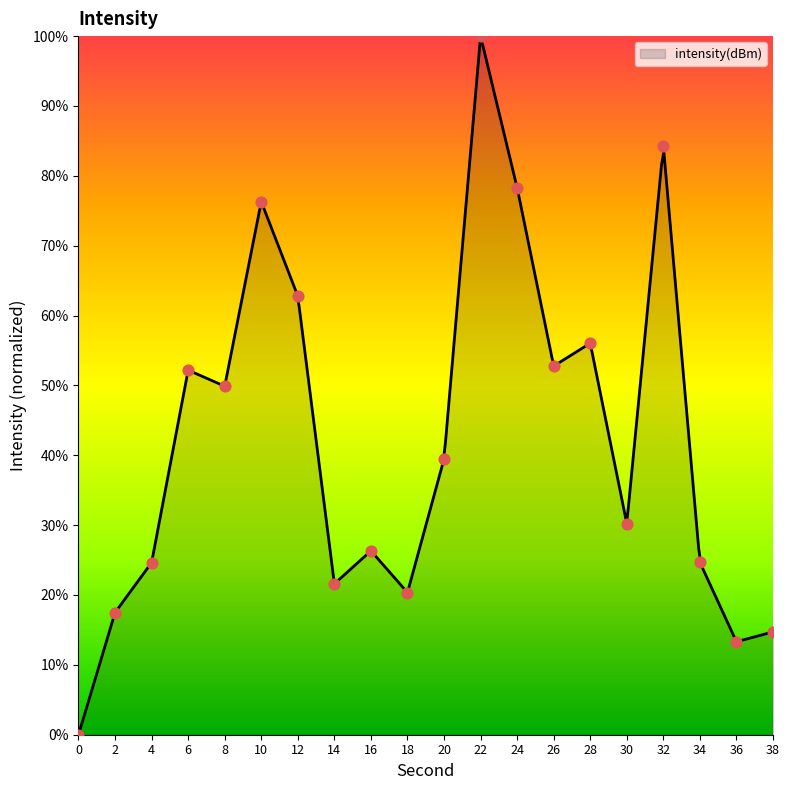

Which has a higher value, 38 or 14?

14